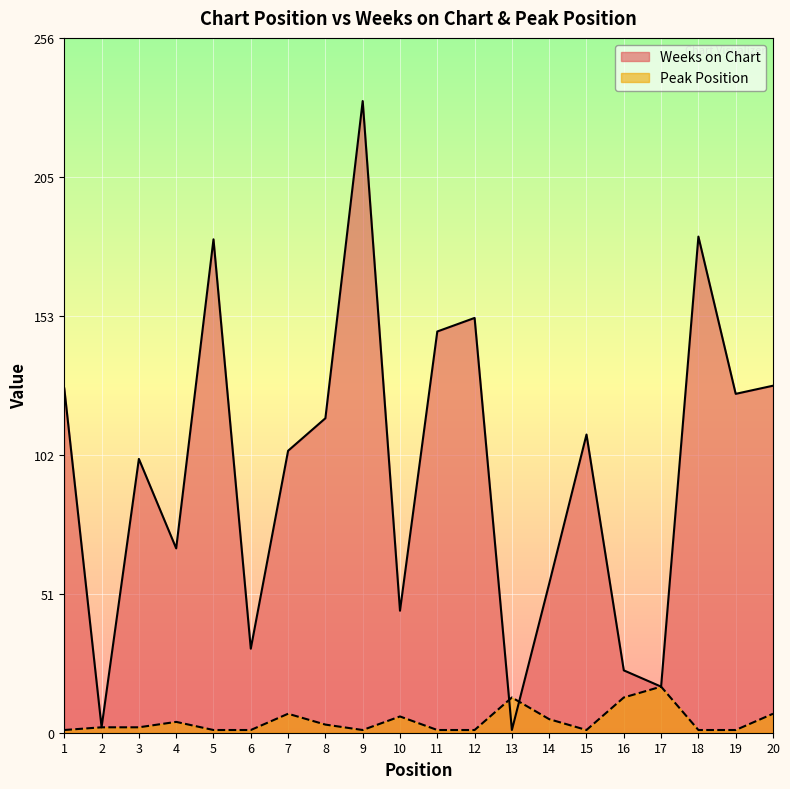

What is the lowest value of the Peak Position series?

1